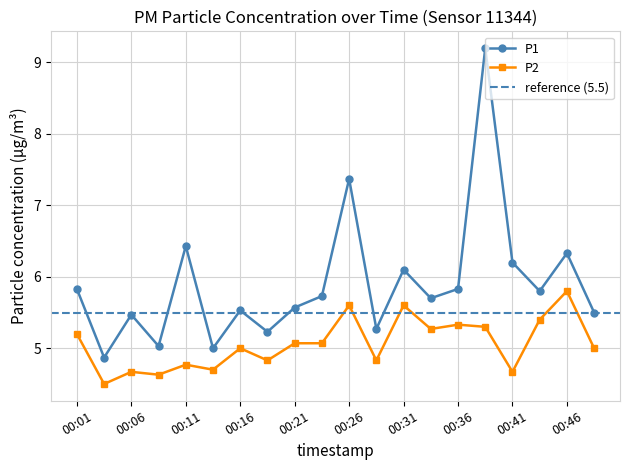

What are all the series names shown in the legend?

P1, P2